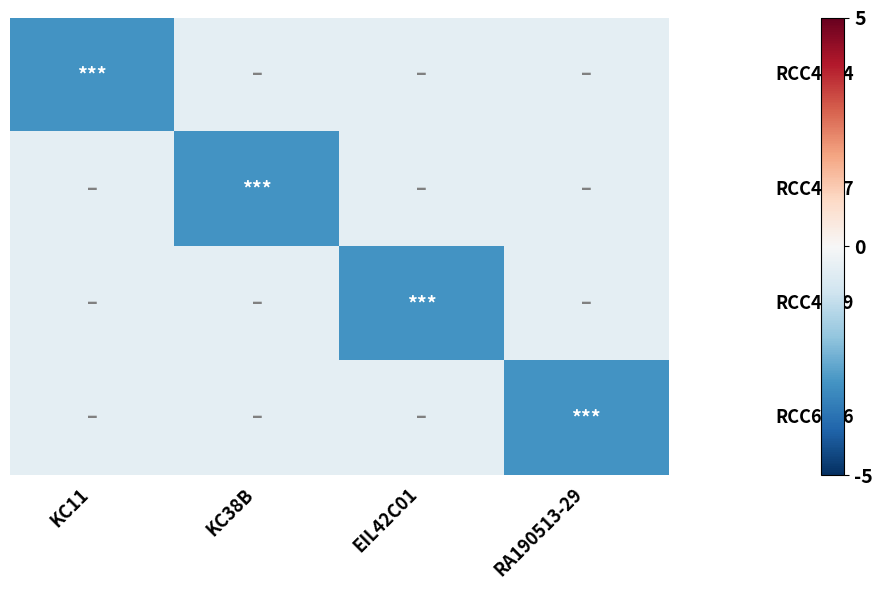

What is the spread (max minus min) of values at RA190513-29?

2.5